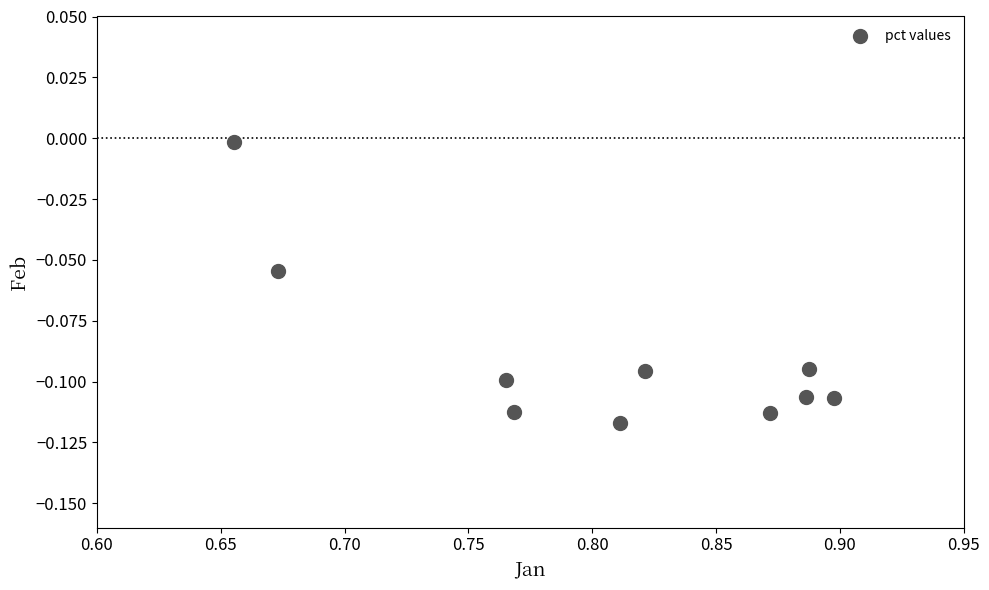

What is the average X value?

0.8